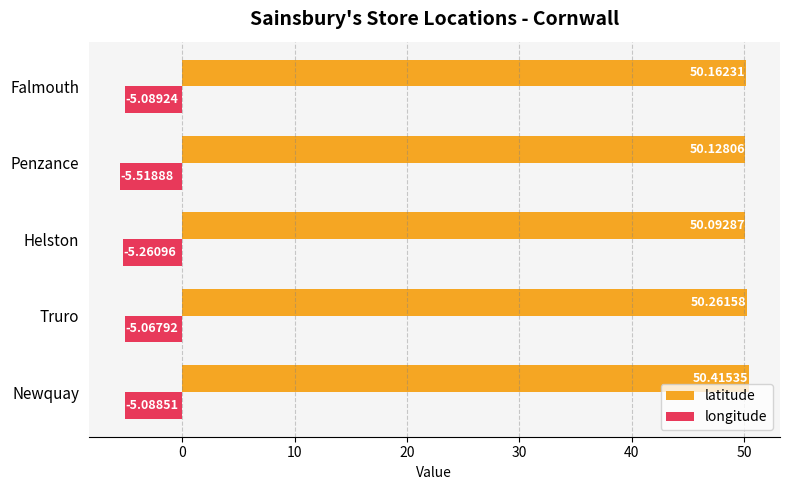

Which series has the largest range (max minus min)?

longitude